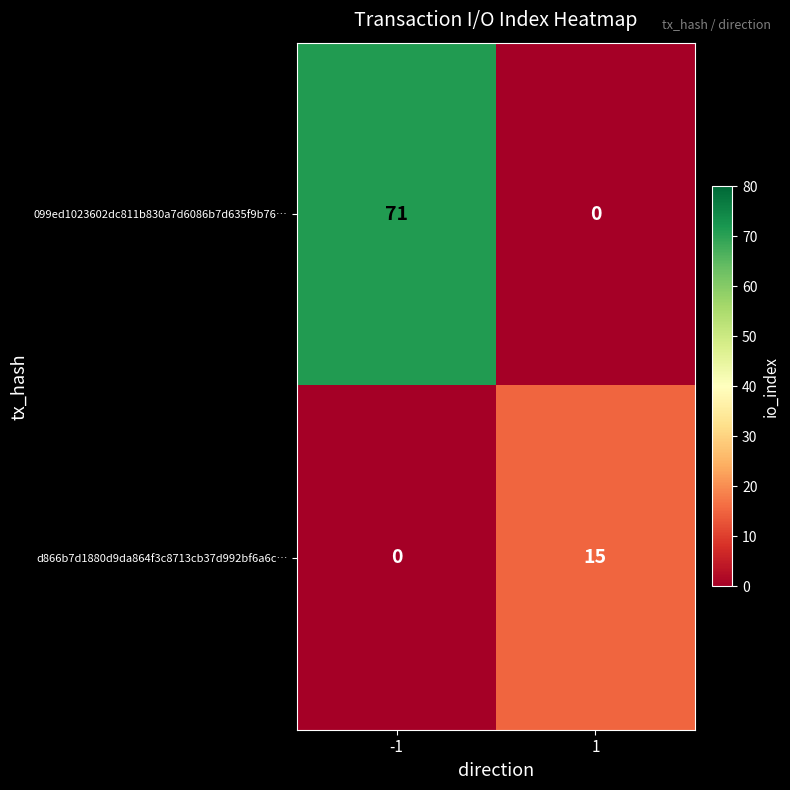

What is the difference between the maximum and minimum values in the d866b7d1880d9da864f3c8713cb37d992bf6a6c… series?

15